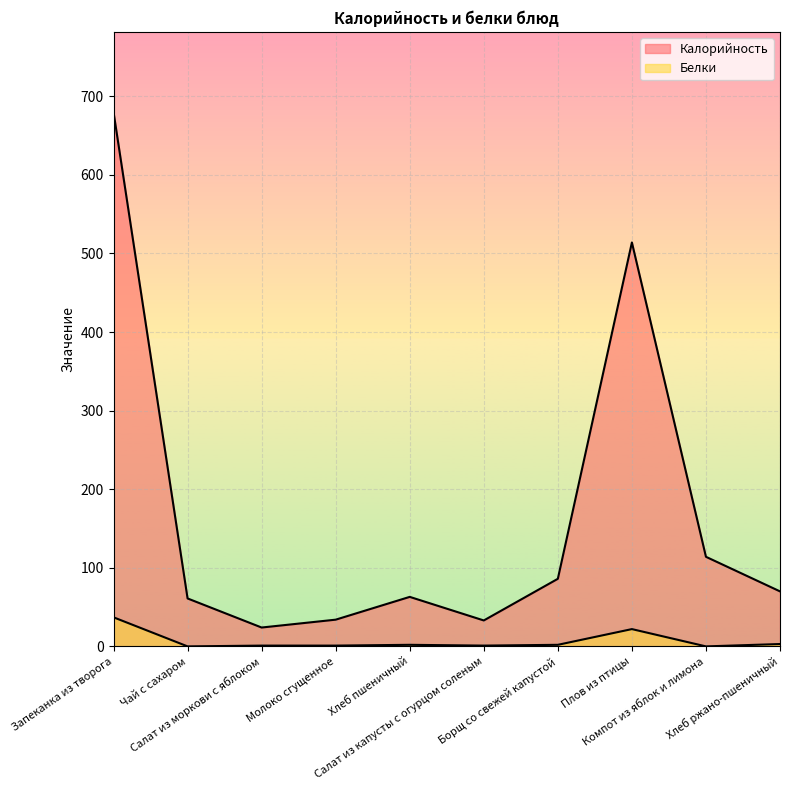

List the series in order of their peak value, lowest first.

Белки, Калорийность